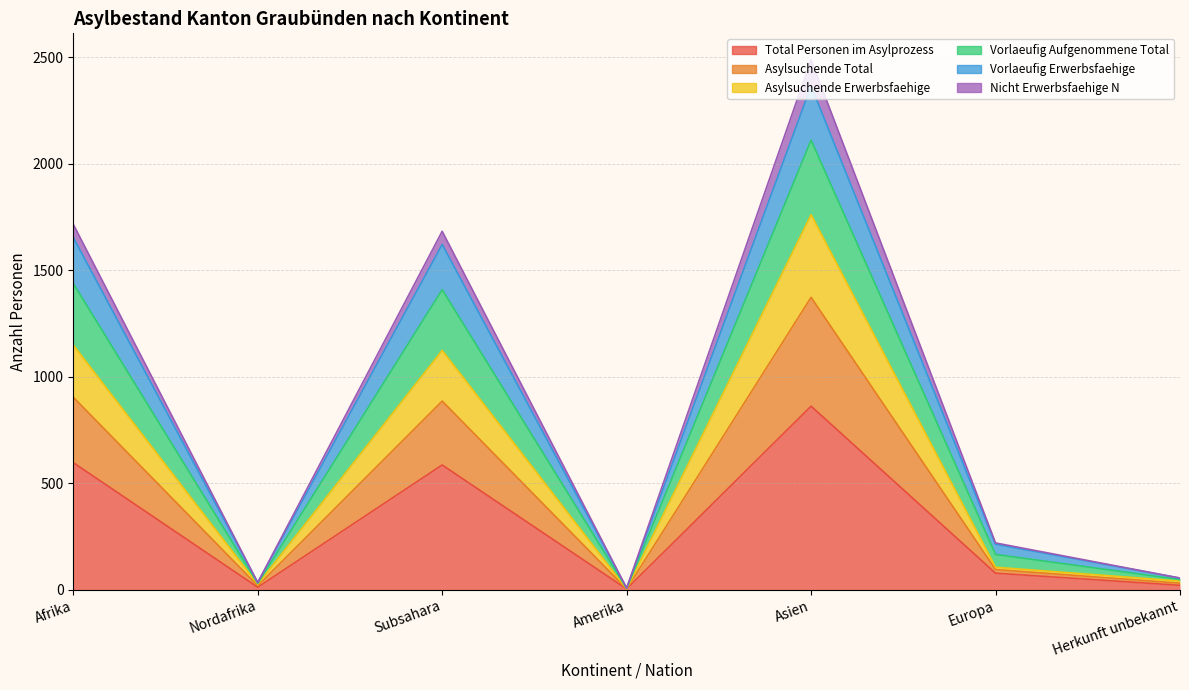

True or false: Vorlaeufig Erwerbsfaehige and Vorlaeufig Aufgenommene Total cross at least once.

False